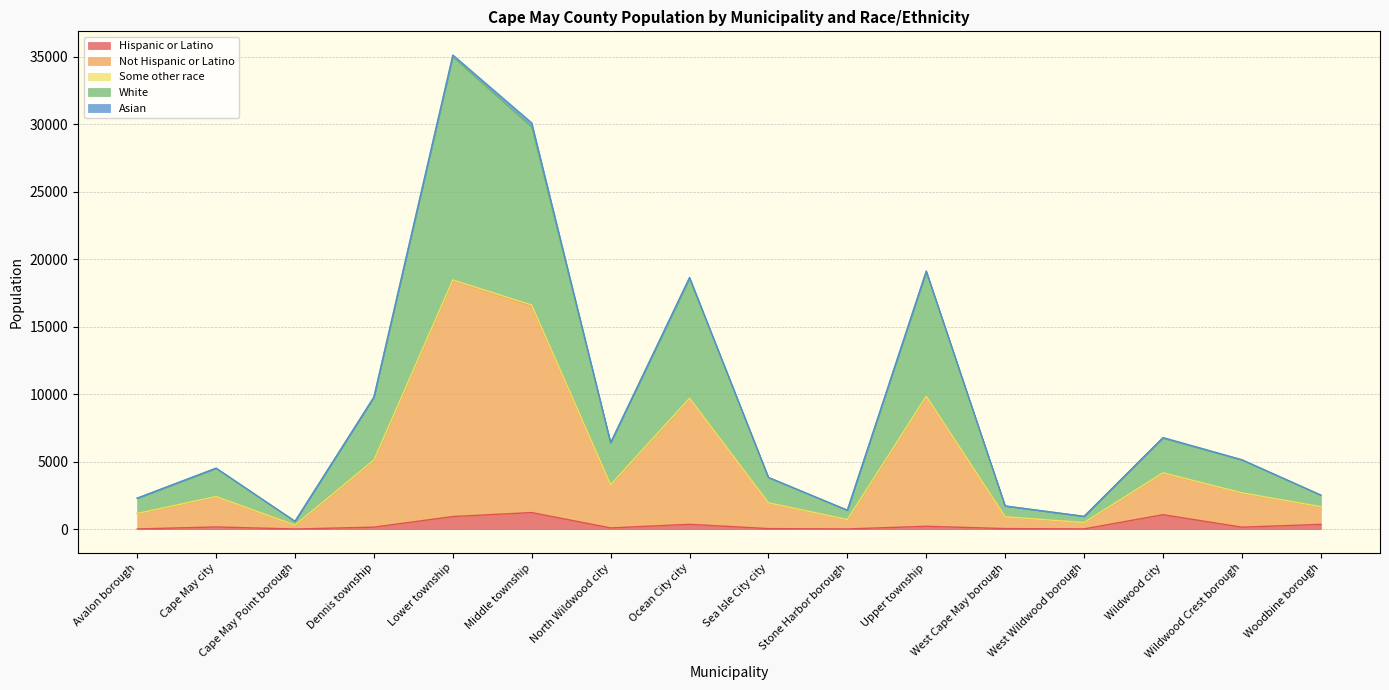

At which category is the sum across all series the highest?

Lower township